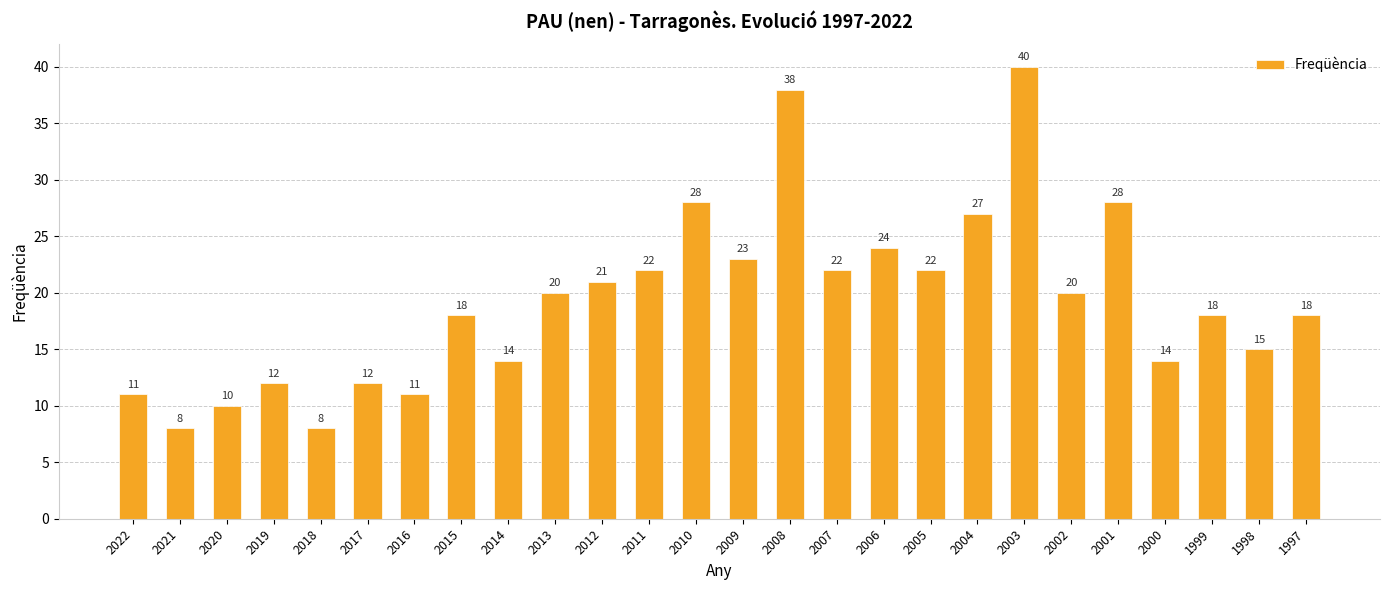

What is the change in value from 2018 to 1998?

+7